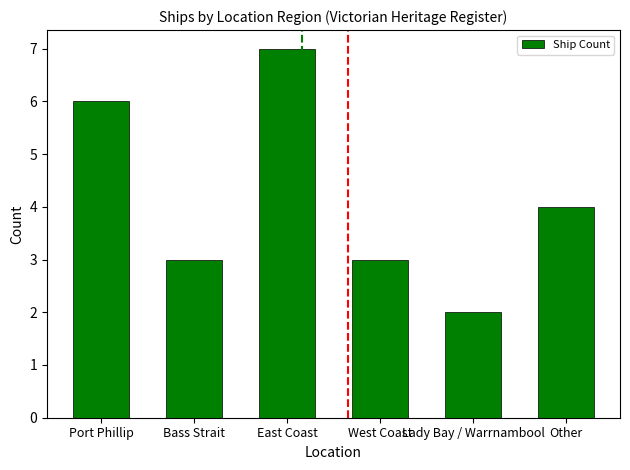

What is the label of the 5th bar from the right?

Bass Strait